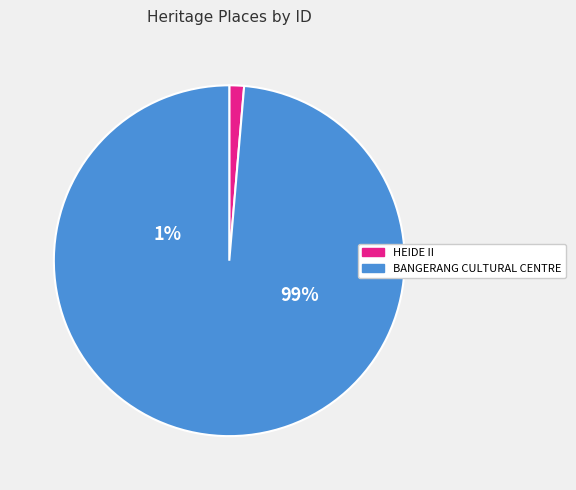

Which category accounts for the majority?

BANGERANG CULTURAL CENTRE